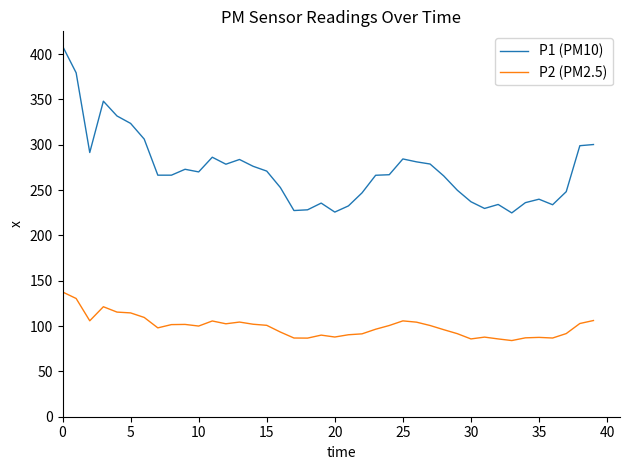

In P1 (PM10), how many points are higher than both neighbors (excluding endpoints)?

8